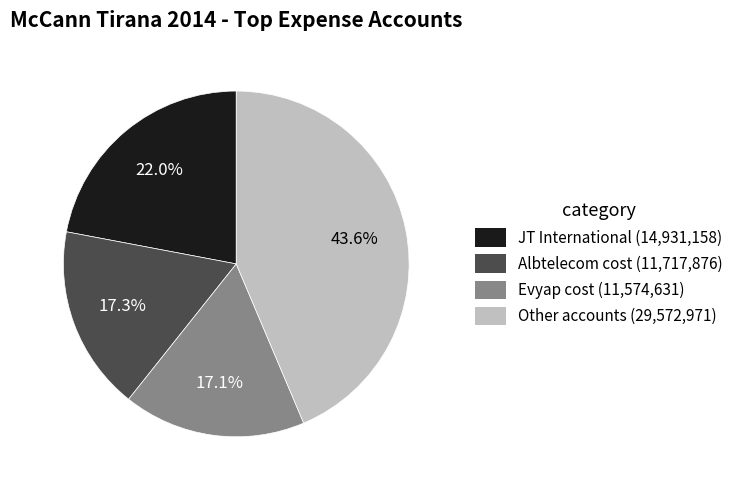

Is there a majority slice in this chart?

No